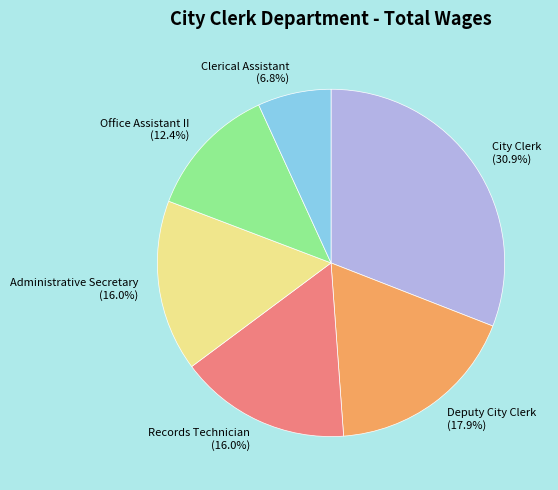

To the nearest percent, what is the combined percentage of Clerical Assistant and Office Assistant II?

19%